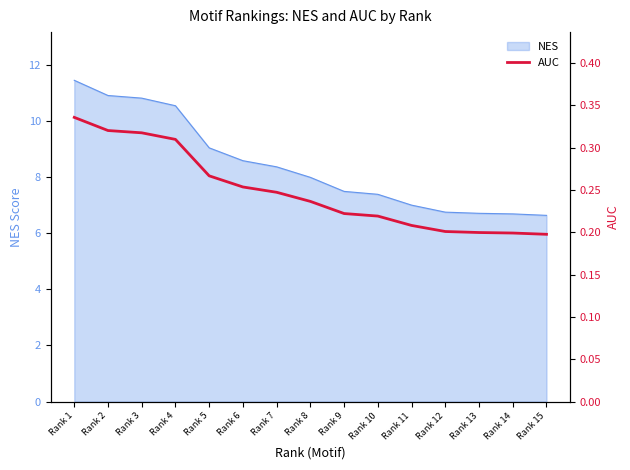

True or false: there are more than 0 points higher than both neighbors.

False